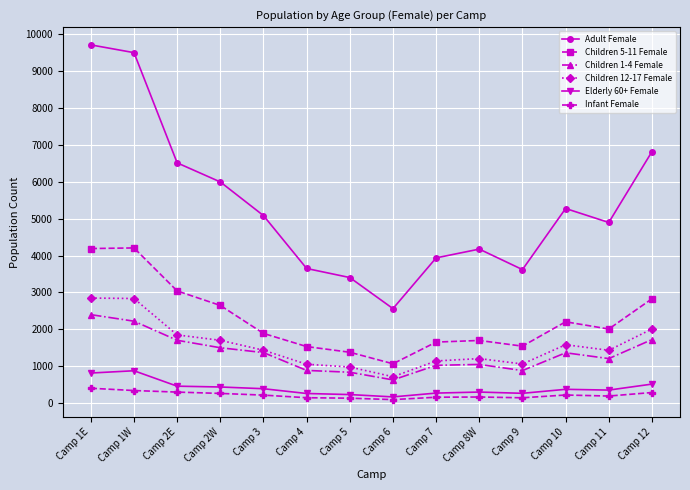

What position from the right is Camp 2E?

12